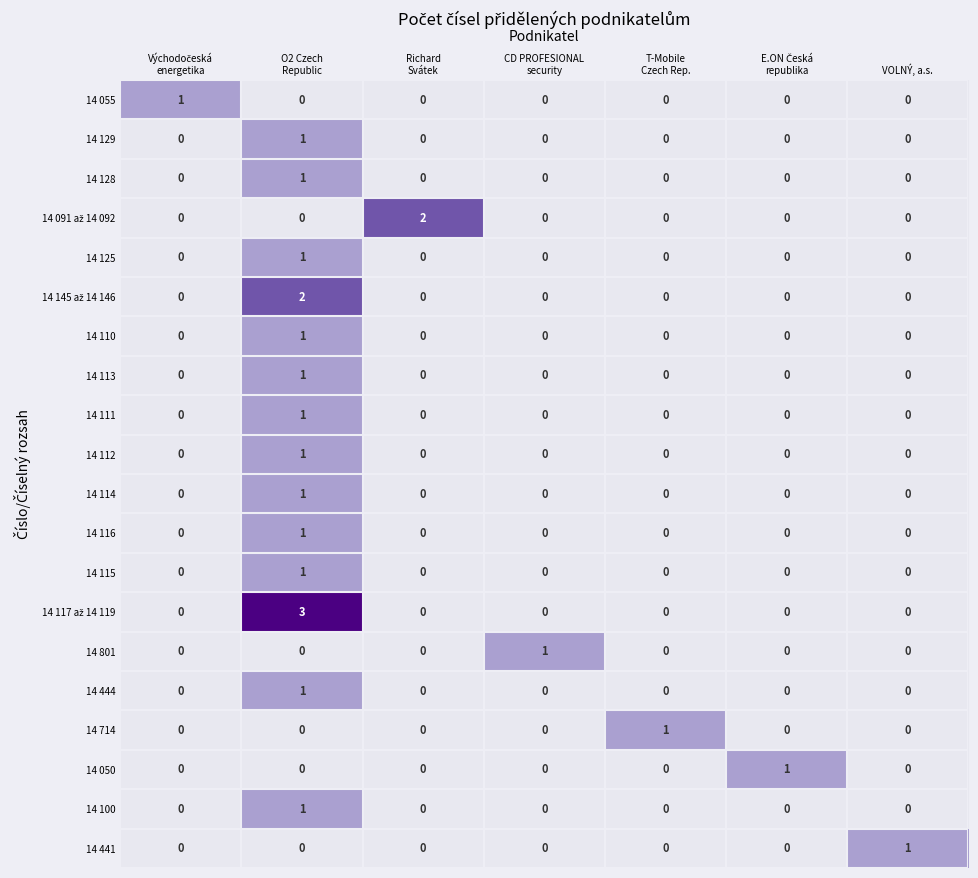

Count the 14 114 values in the range 0 to 1.

7